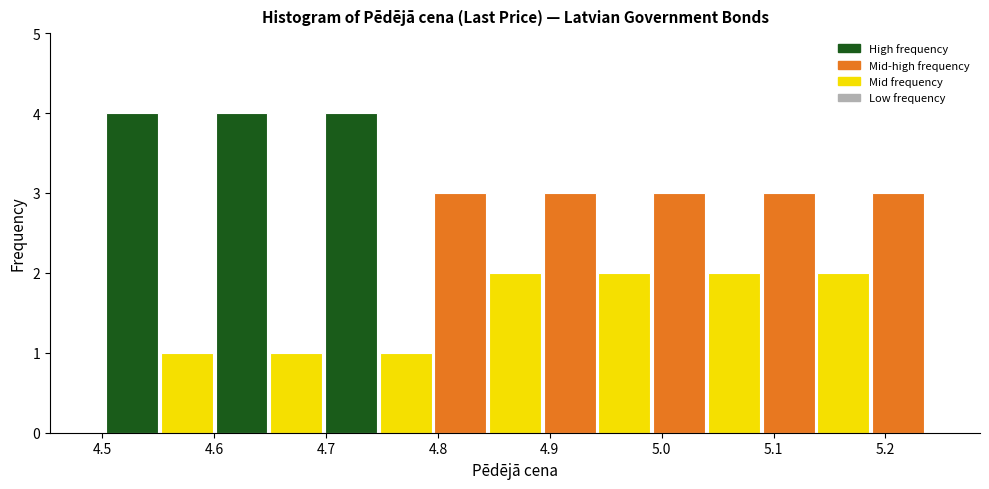

What is the height of the bar covering 5.19 to 5.24 on the x-axis? Neither the bar edges nor the heights are printed on the chart, so give them approximately, as read against the axes.

3